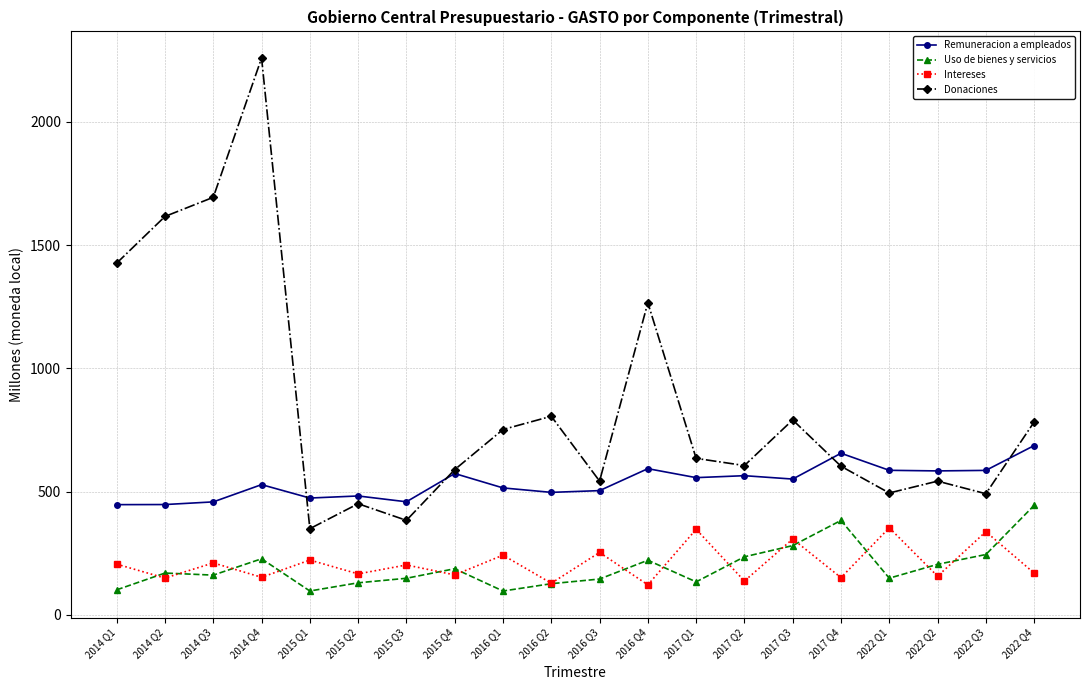

Which series has the largest total across all categories?

Donaciones